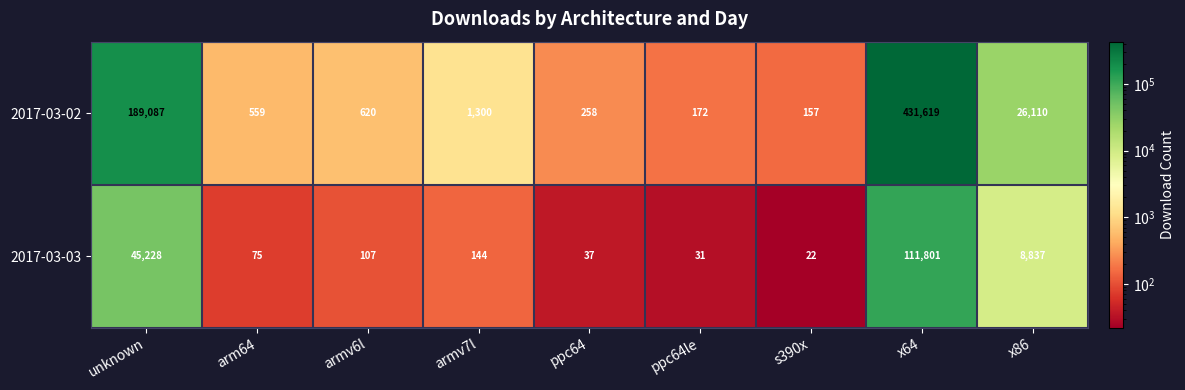

Rank the series by their average value, from highest to lowest.

2017-03-02, 2017-03-03